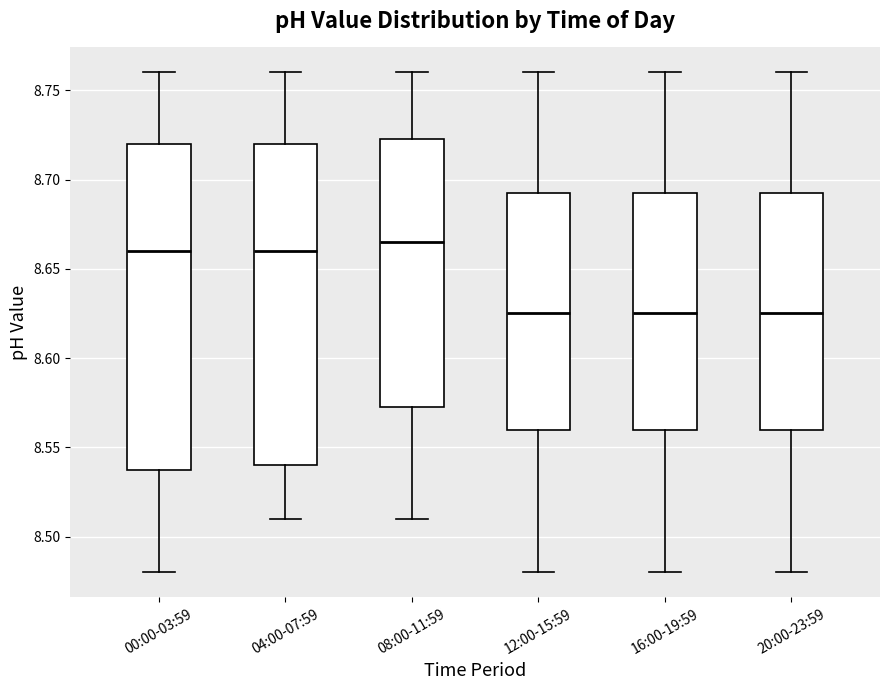

Where is the lower edge of the box for 00:00-03:59 on the y-axis? The values are not printed on the chart, so give them approximately, as read against the axis.

8.540